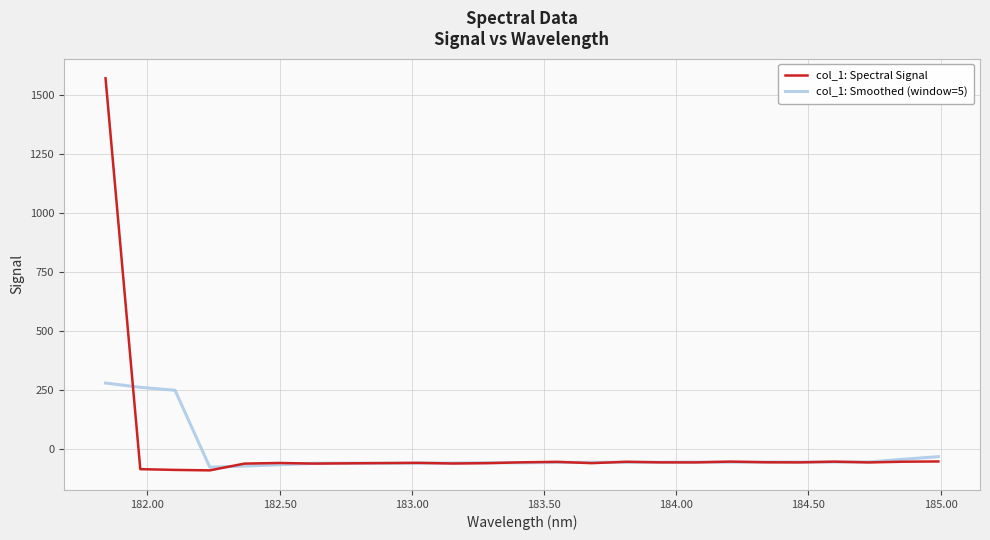

Which series has the largest range (max minus min)?

col_1: Spectral Signal